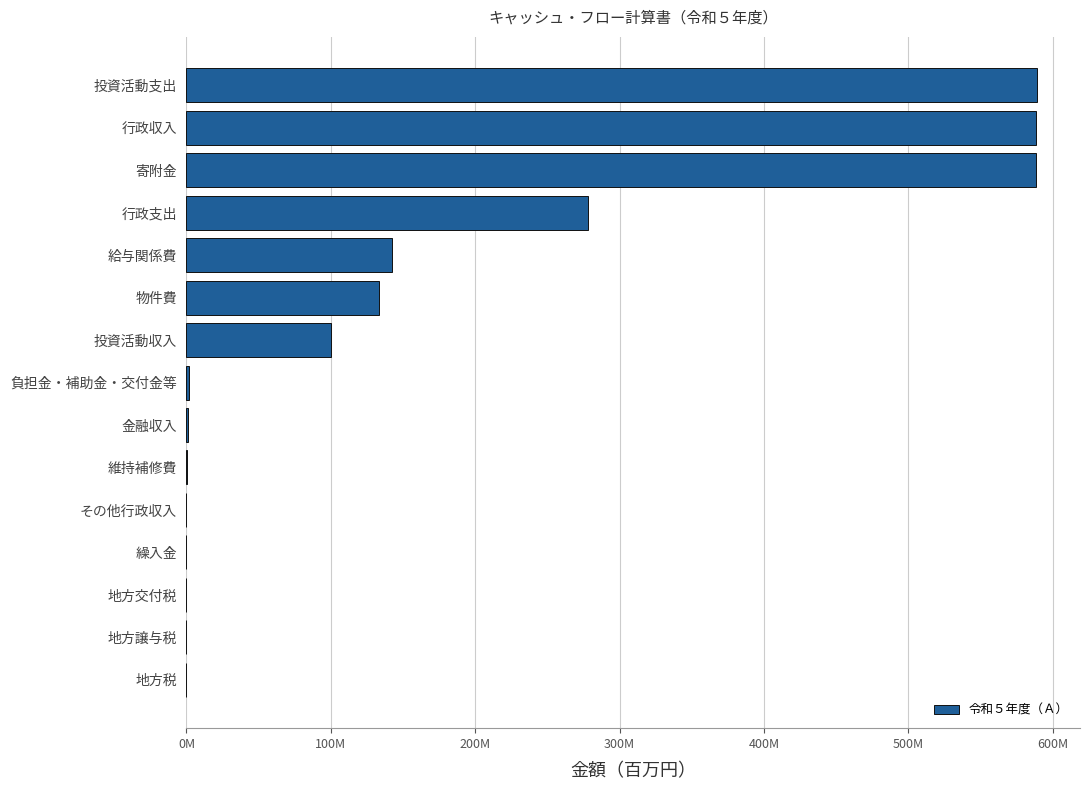

How many bars are there in total?

15